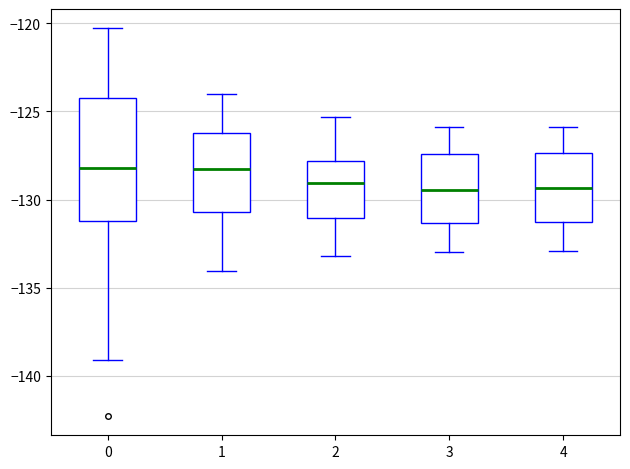

Reading left to right, transcribe this box plot: for each box, give where its median line is, the range the box spans, and where its two whiskers end, as read against the y-axis. The values are not printed on the chart, so give them approximately, as read against the axis.

0: median -128.0, box -131.0 to -124.0, whiskers -139.0 to -120.5
1: median -128.0, box -130.5 to -126.0, whiskers -134.0 to -124.0
2: median -129.0, box -131.0 to -128.0, whiskers -133.0 to -125.5
3: median -129.5, box -131.5 to -127.5, whiskers -133.0 to -126.0
4: median -129.5, box -131.5 to -127.5, whiskers -133.0 to -126.0